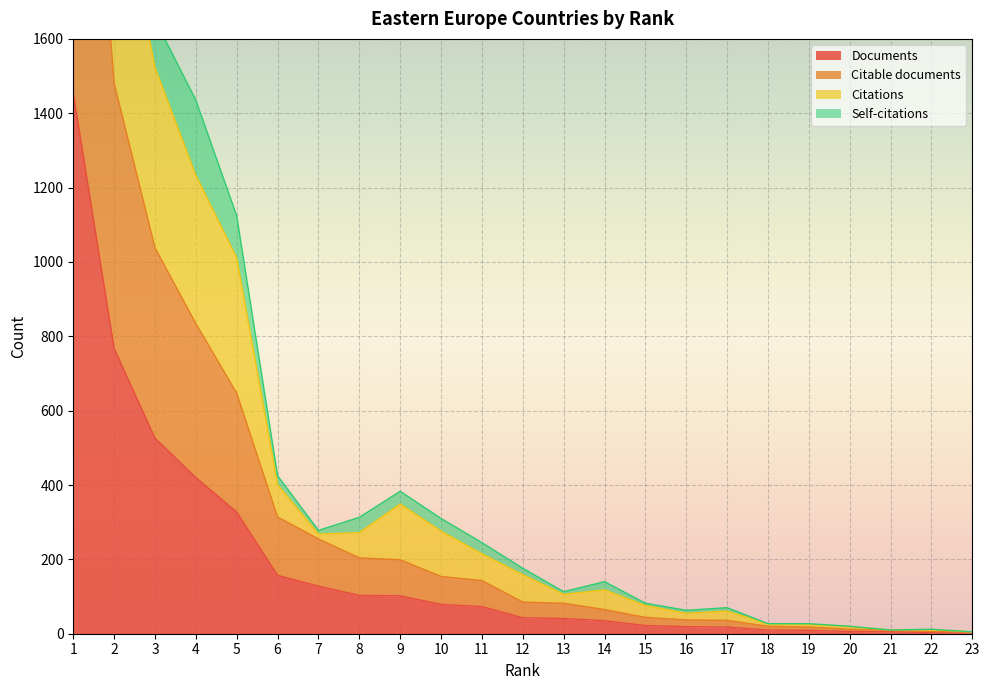

What is the total value across all series at 1?

9394